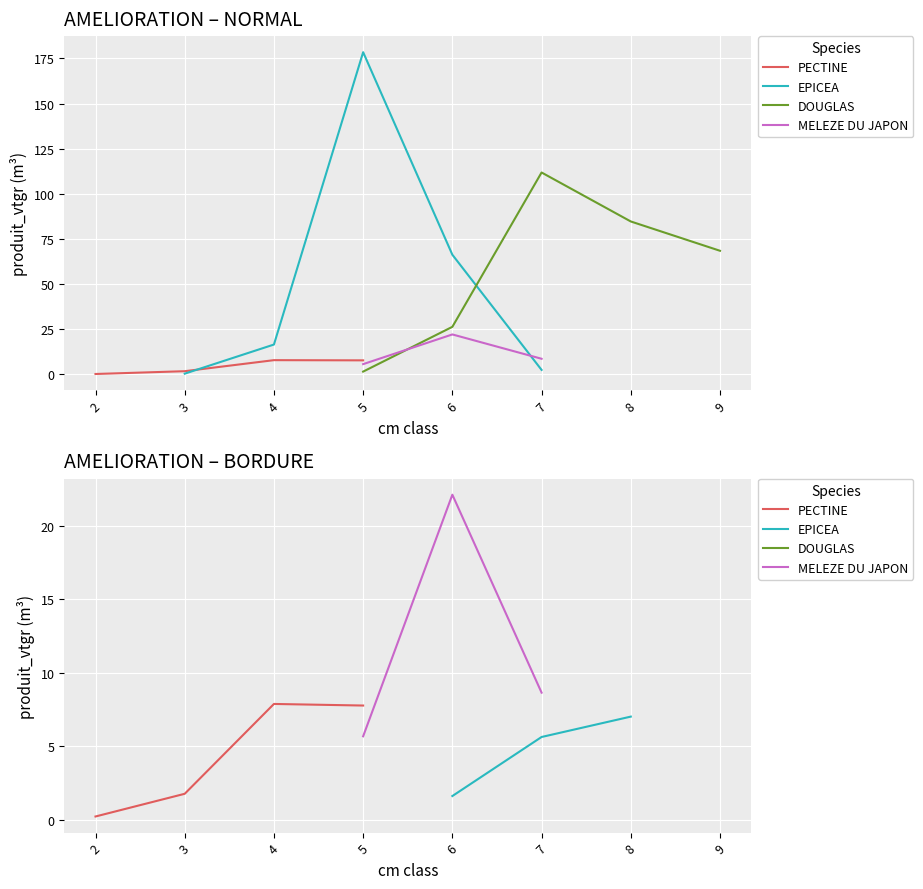

How many lines are shown in the chart?

4